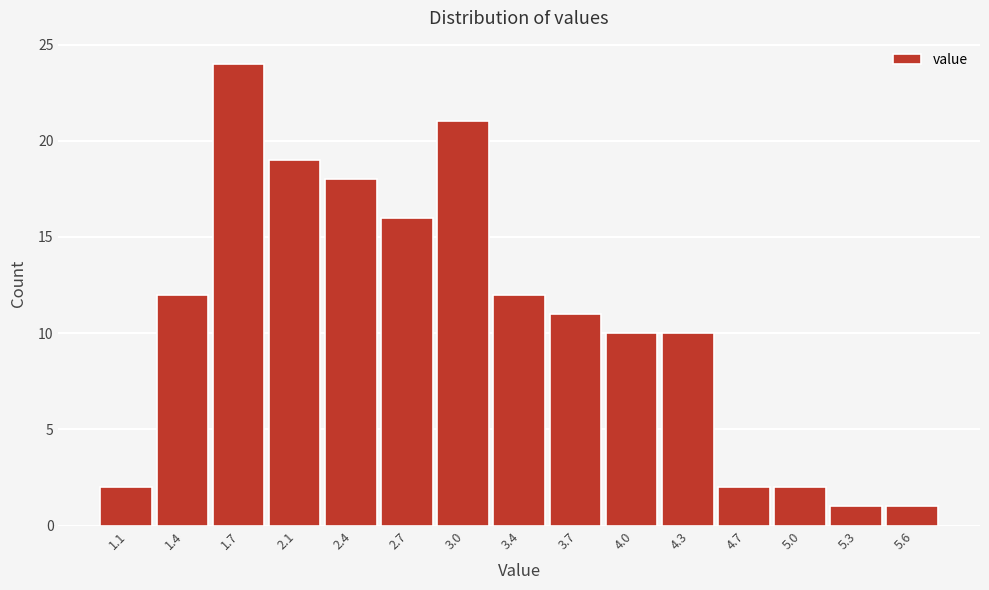

Reading left to right, what are all the values shown in this chart?

2	12	24	19	18	16	21	12	11	10	10	2	2	1	1